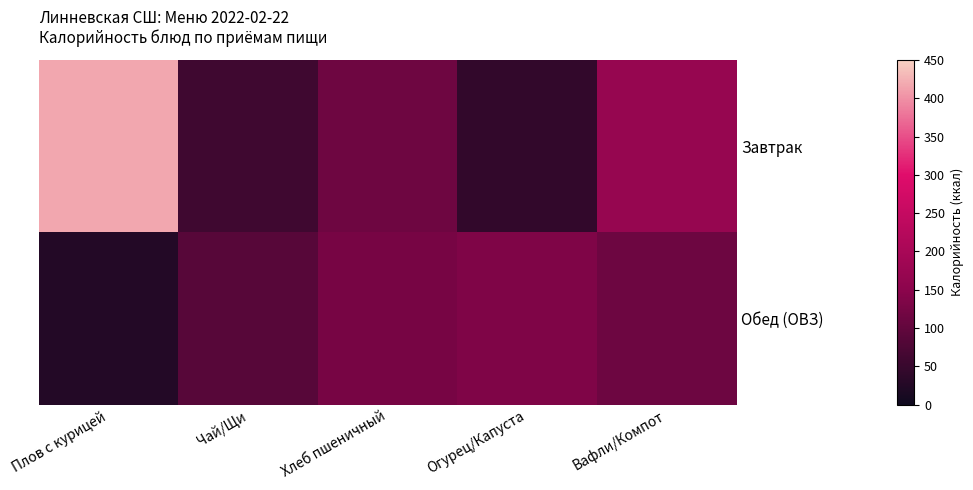

Rank the series at Вафли/Компот from highest to lowest value.

Завтрак, Обед (ОВЗ)